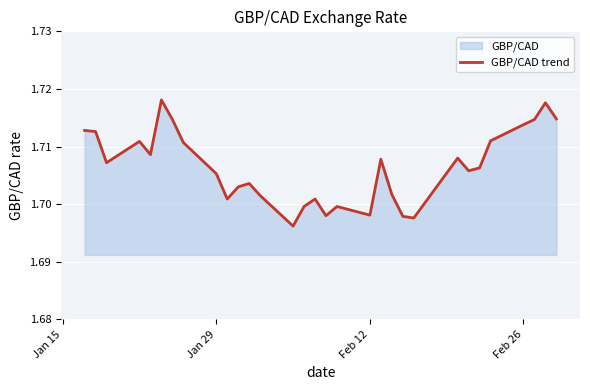

How many data points does each series have?

31